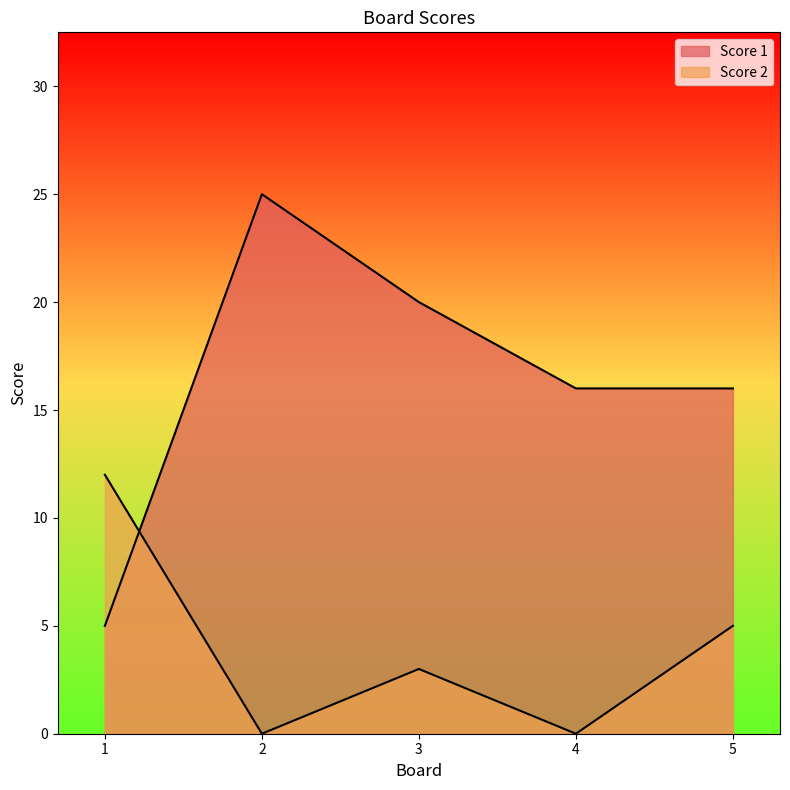

What is the sum of all Score 1 values?

82